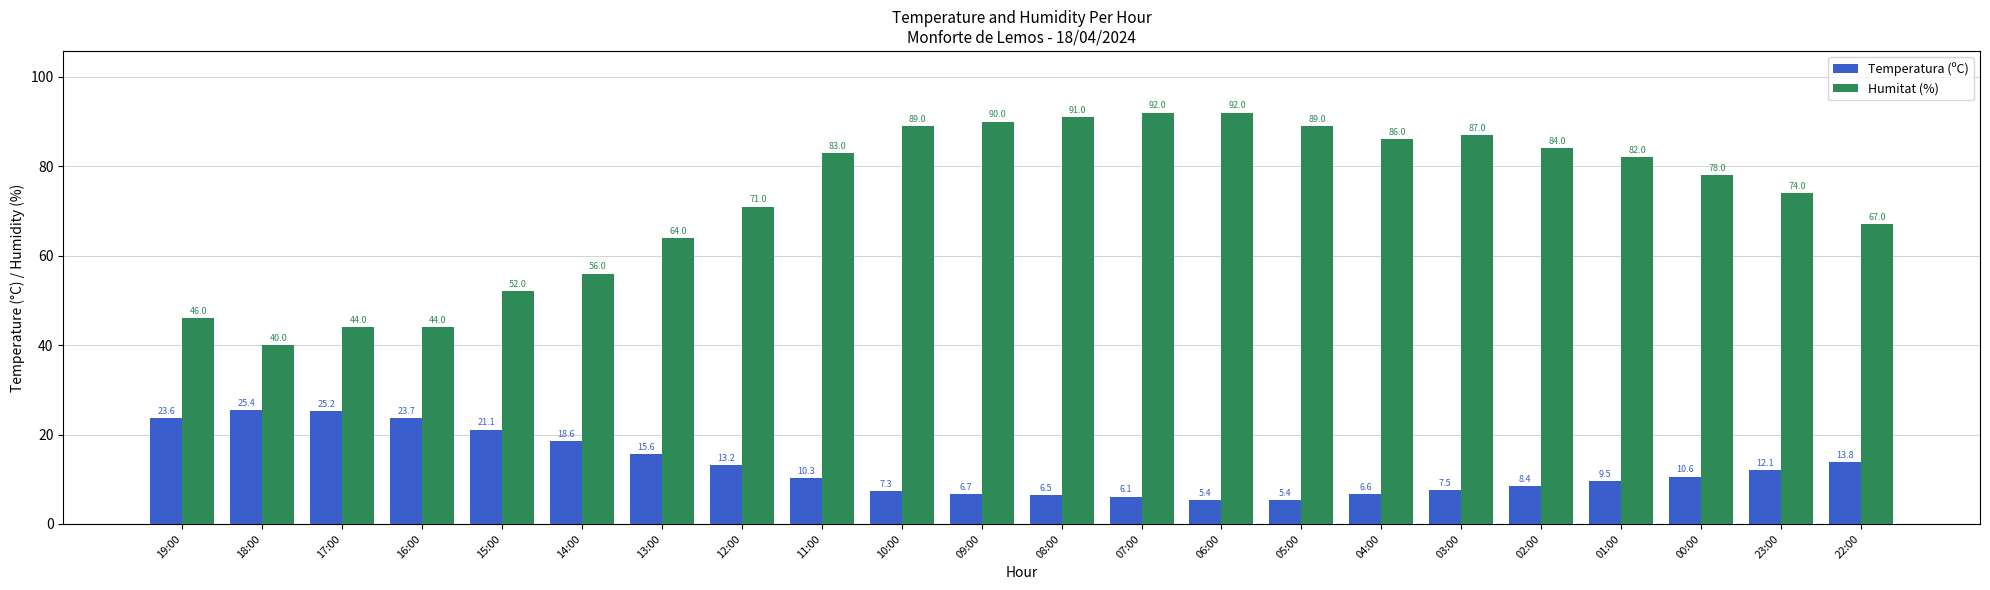

What is the spread (max minus min) of values at 22:00?

53.2